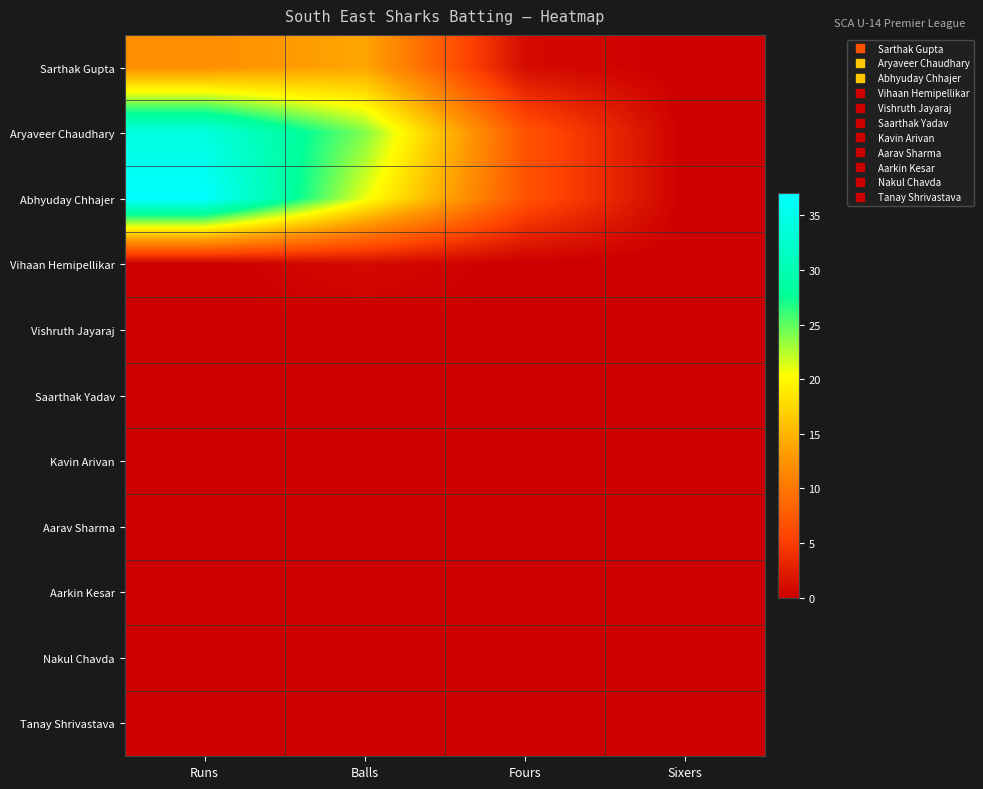

Which label corresponds to the smallest value in the chart?

Sixers